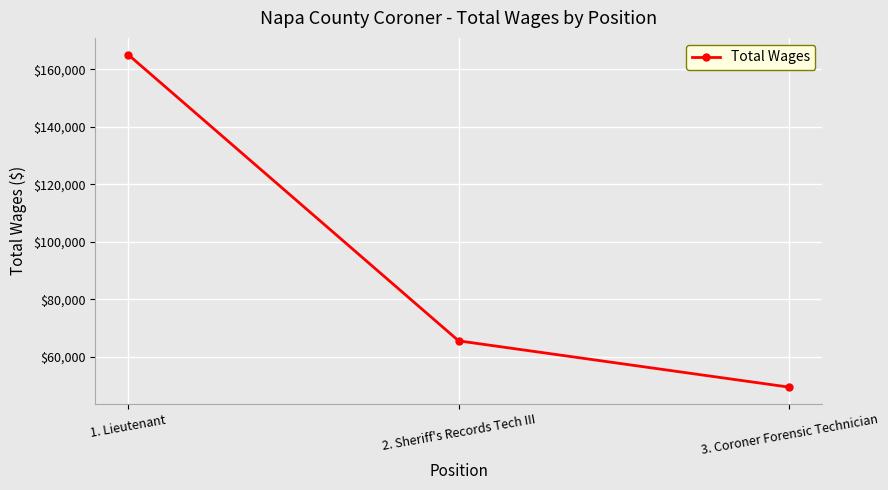

Does the chart have visible grid lines?

Yes